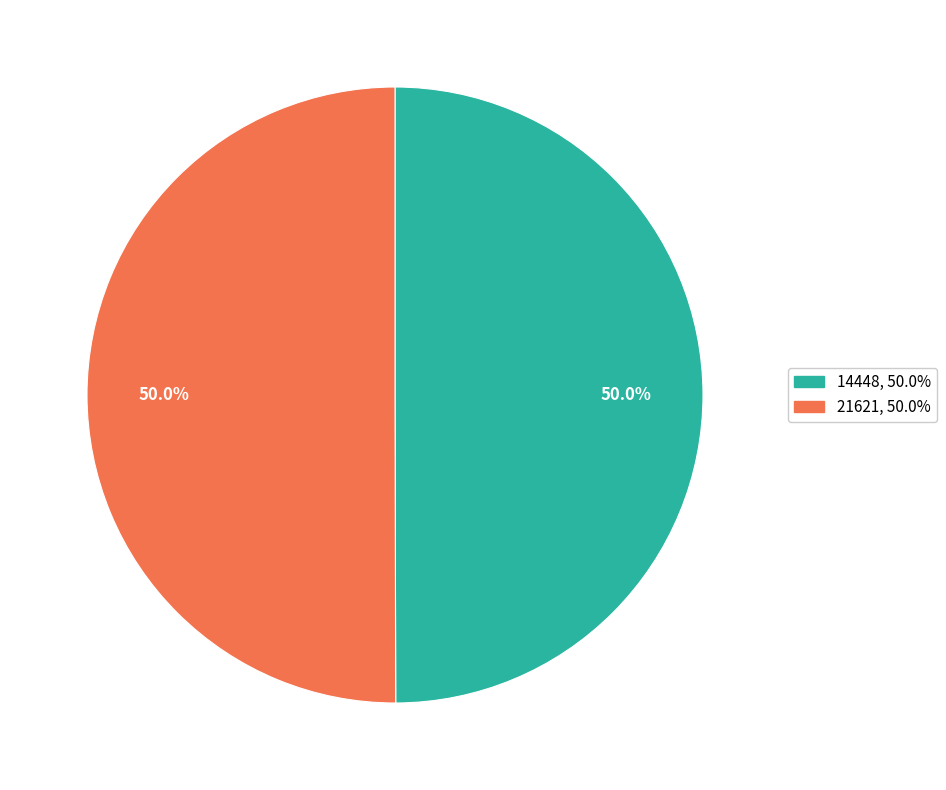

How much of the chart is everything except 14448?

50.0%